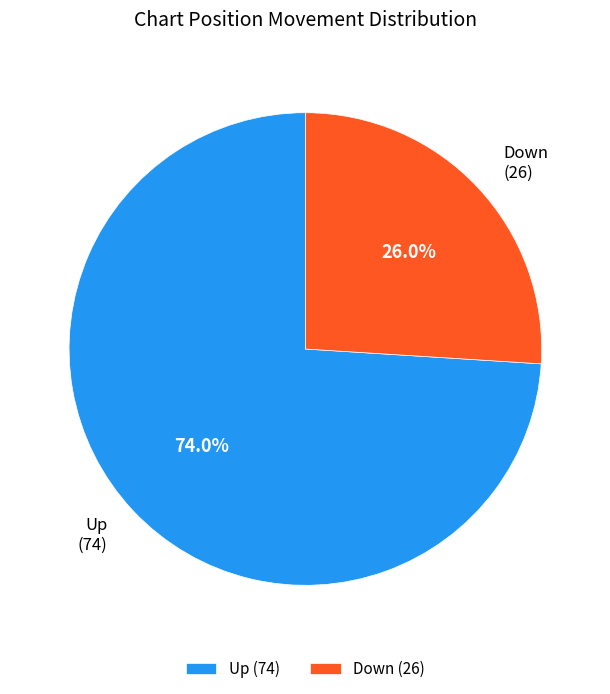

Count the number of slices in the pie.

2